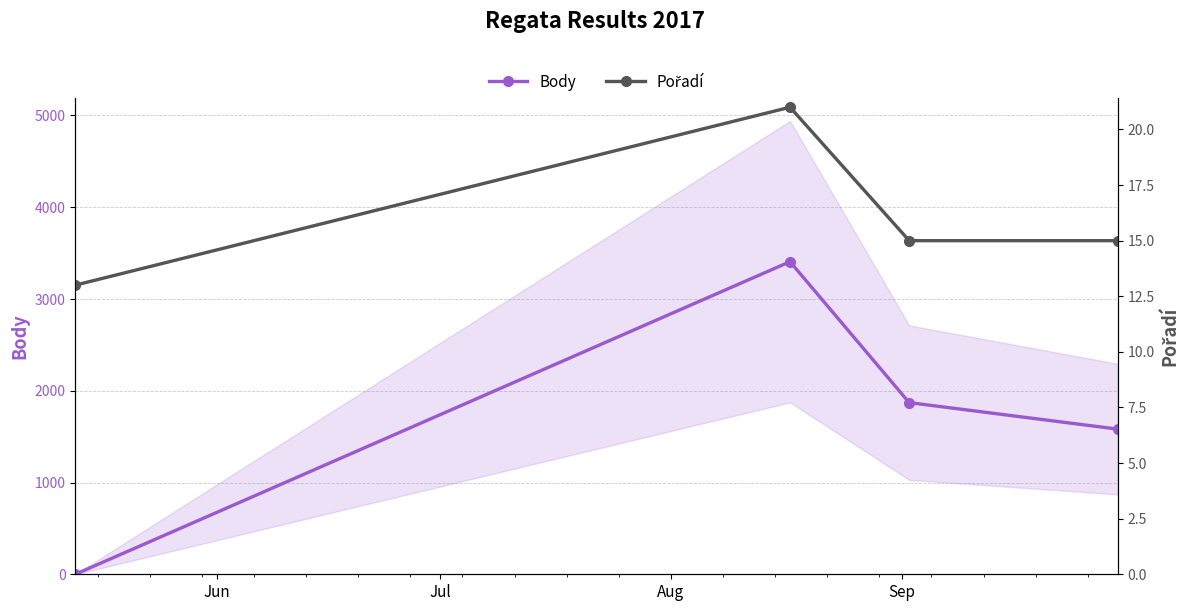

True or false: Body has more than 0 interior local peaks.

True